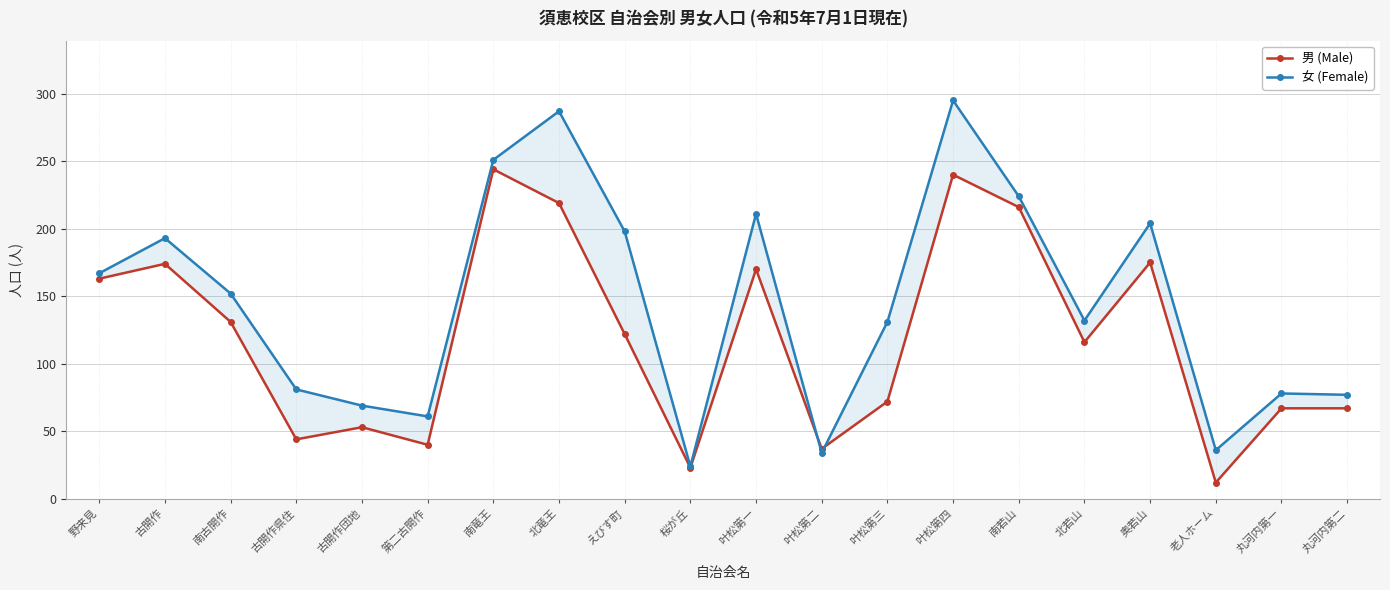

What is the difference between the second highest and minimum values in the 女 (Female) series?

263